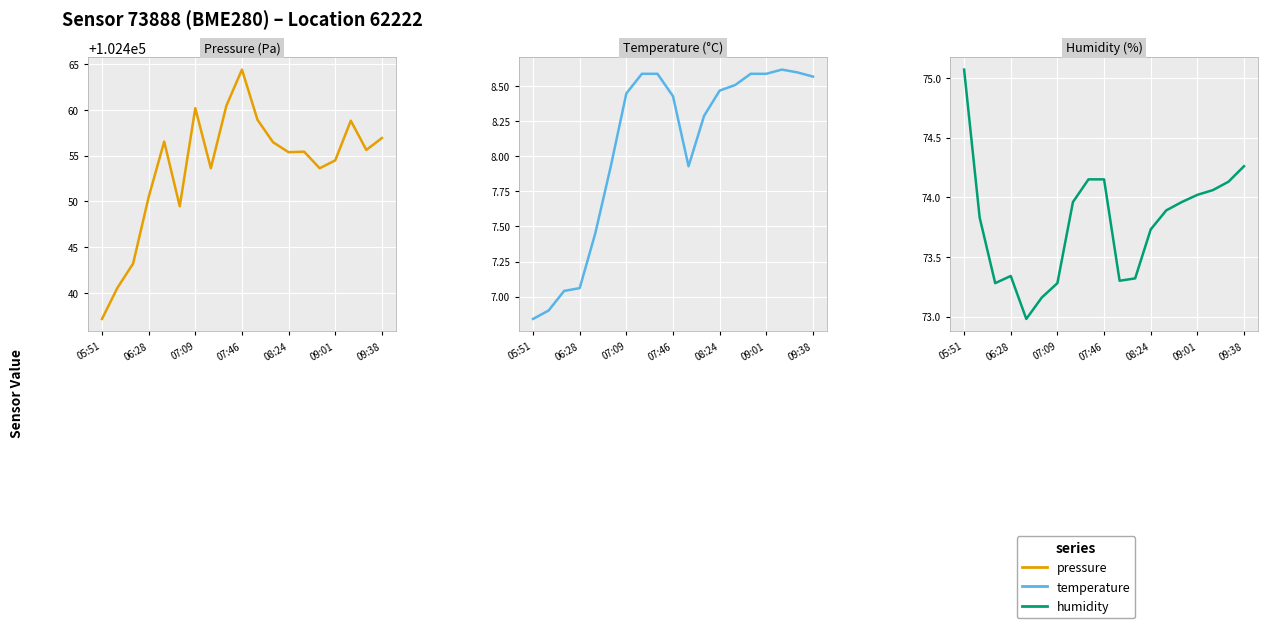

How many lines are shown in the chart?

3